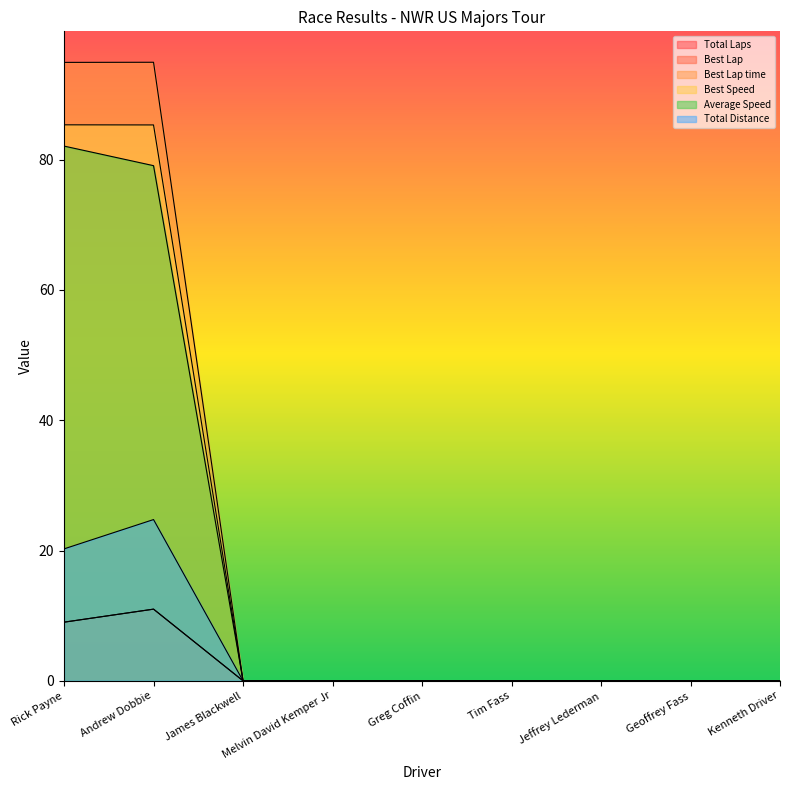

At which category does the chart reach its minimum across all series?

James Blackwell